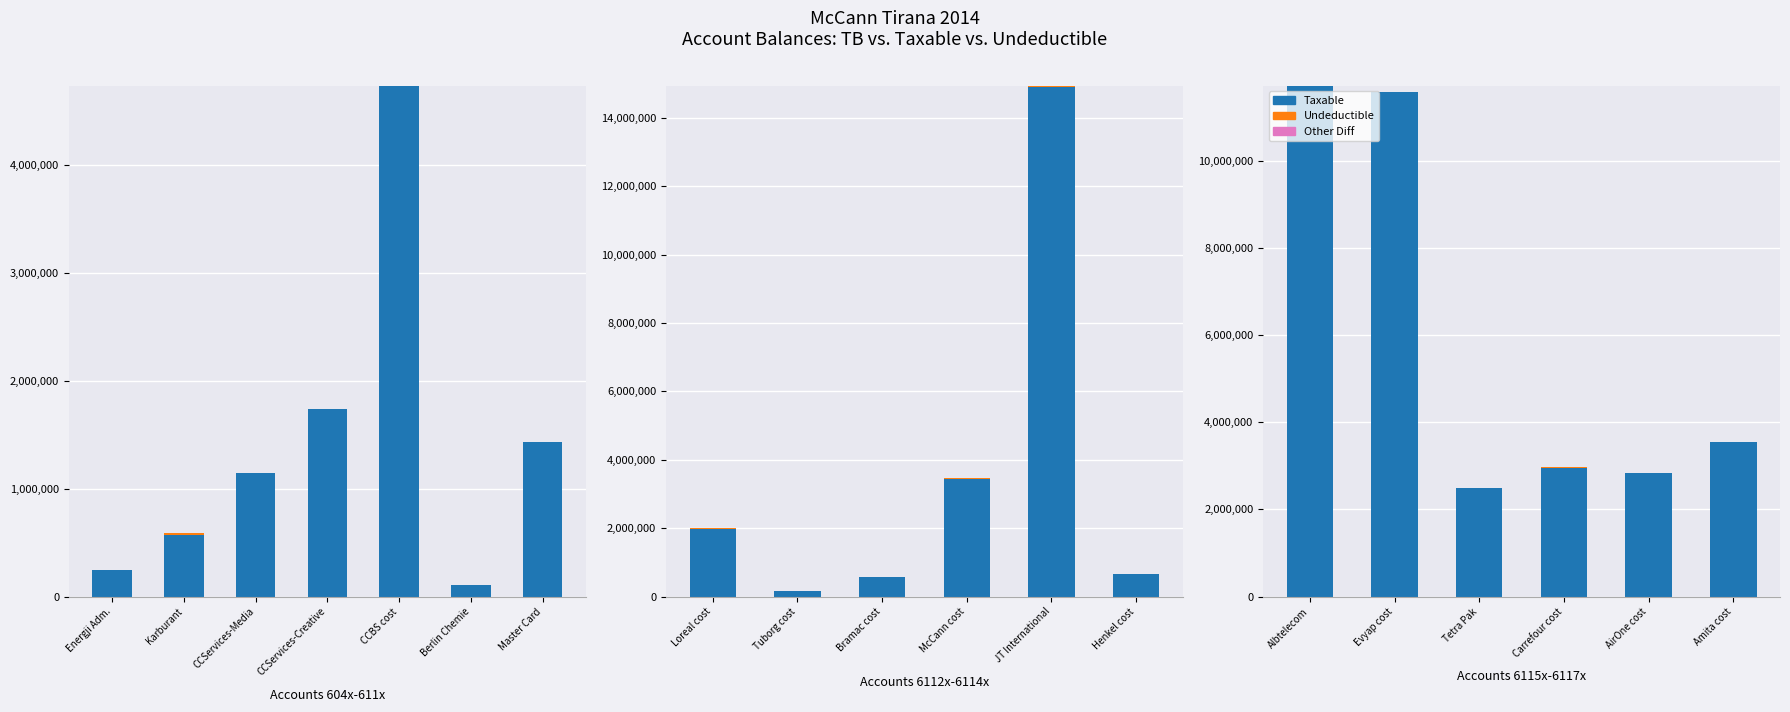

Between Evyap cost and Carrefour cost, which series saw the biggest shift?

Taxable